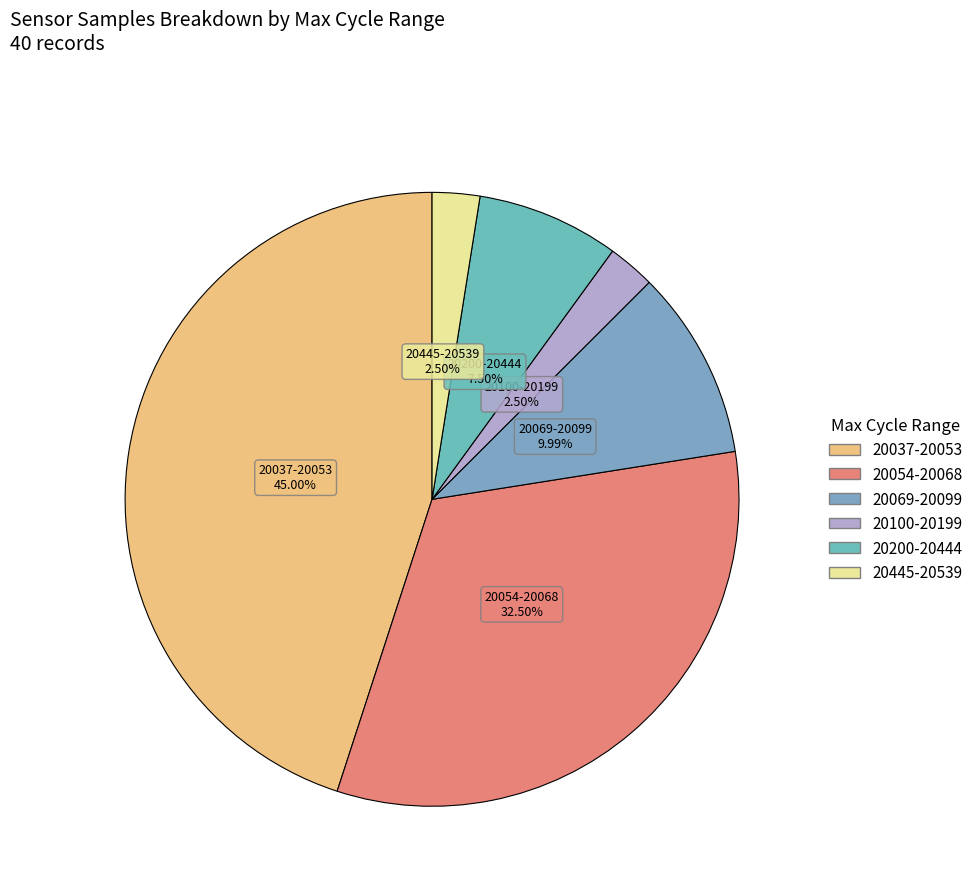

How many slices are in this pie chart?

6